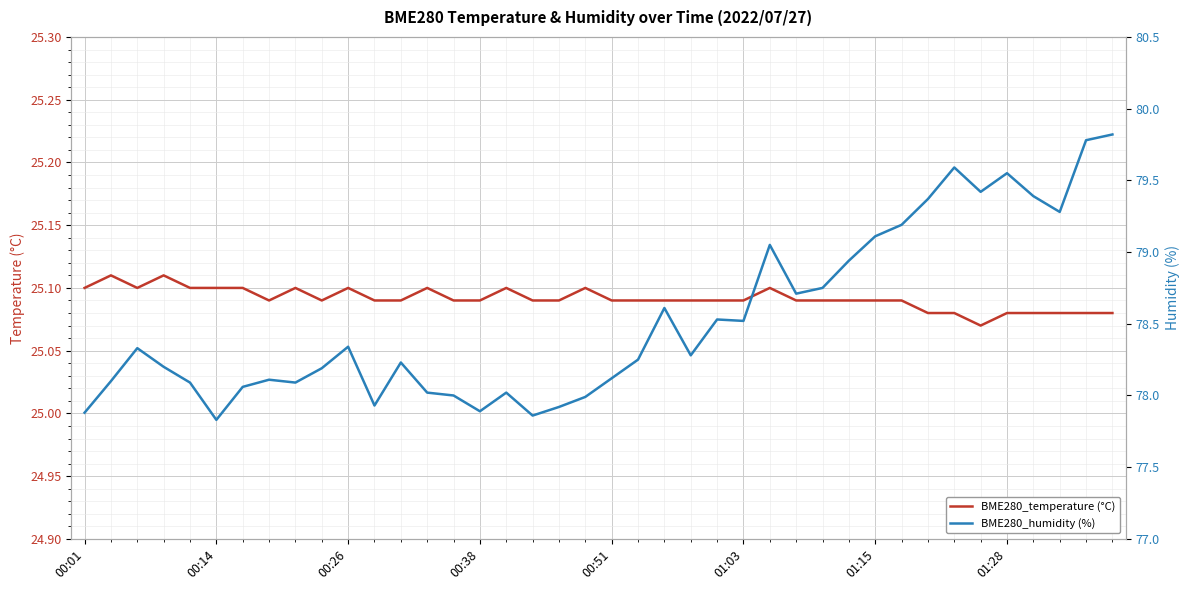

At how many categories does at least one series exceed 53?

40